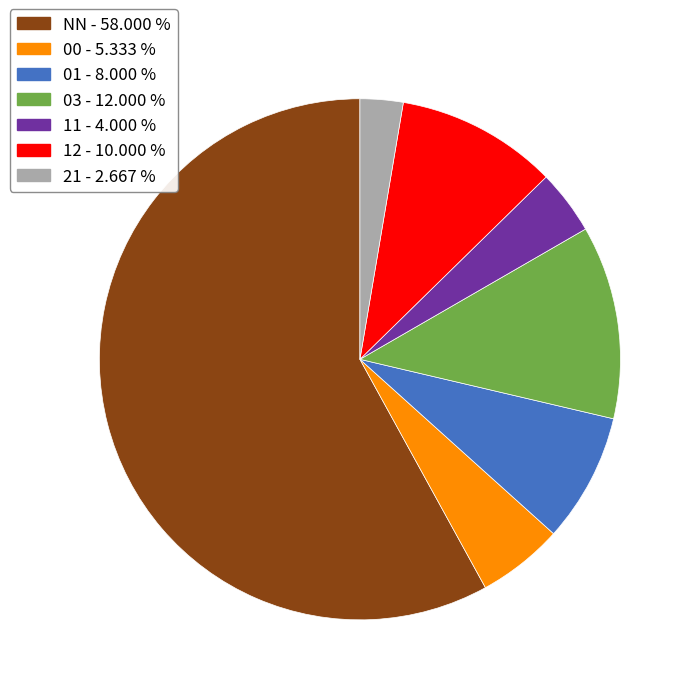

Which has a higher value, NN or 01?

NN